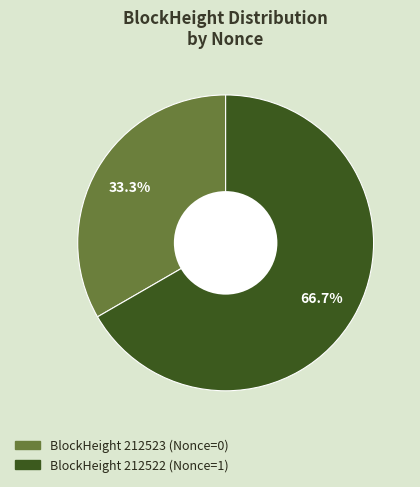

Is there a majority slice in this chart?

Yes